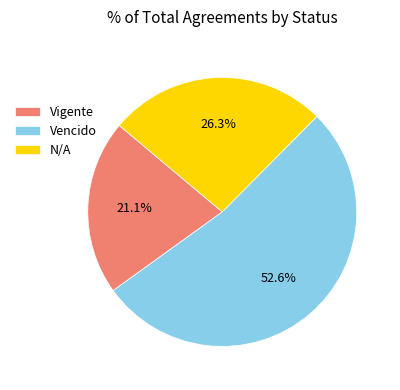

To the nearest percent, what is the difference between the Vencido and Vigente slice percentages?

32%